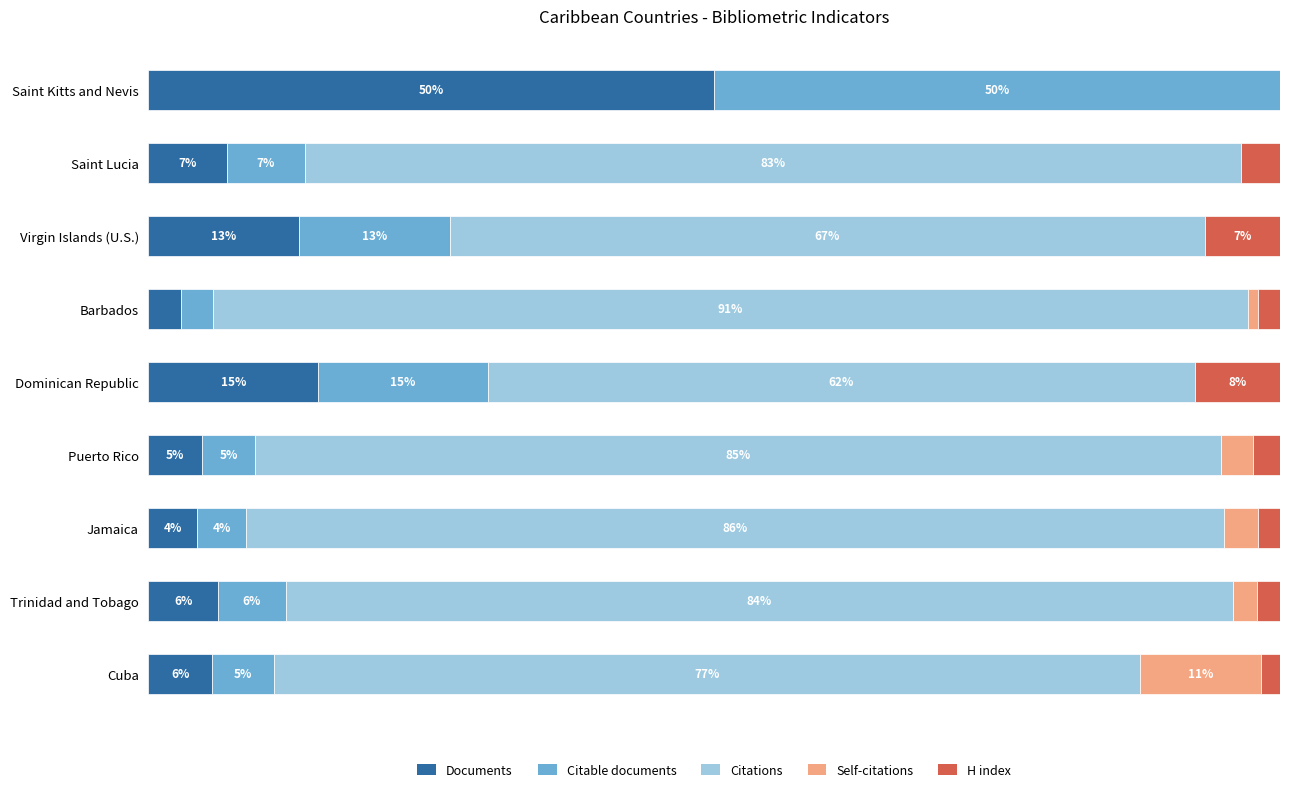

What are all the series names shown in the legend?

Documents, Citable documents, Citations, Self-citations, H index